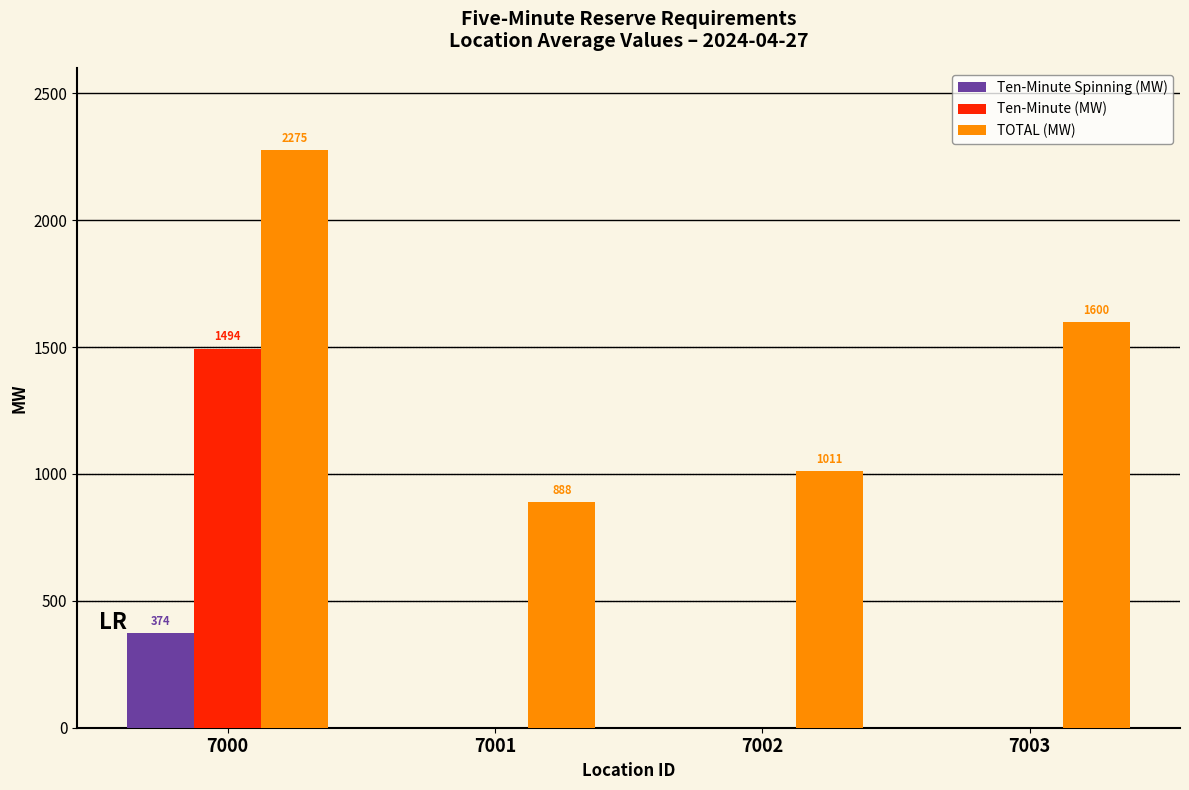

The Ten-Minute Spinning (MW) series shows 150.0 at 7003. True or false?

False